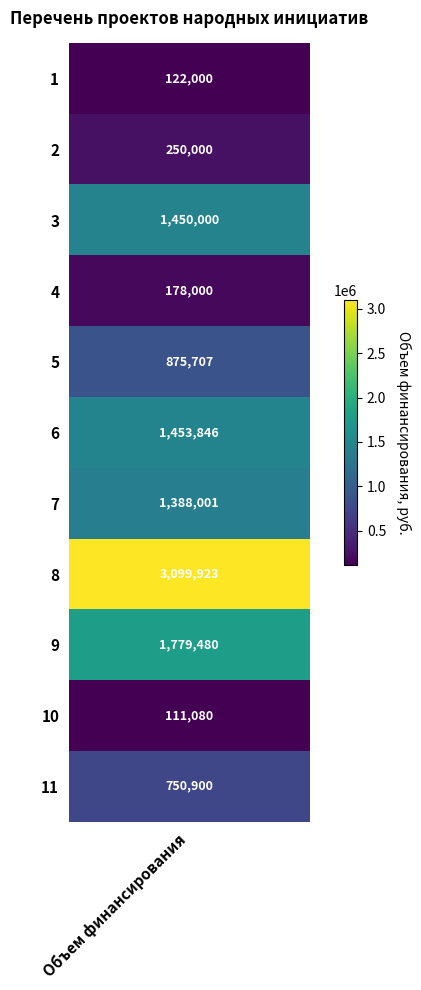

How many data points does each series have?

11